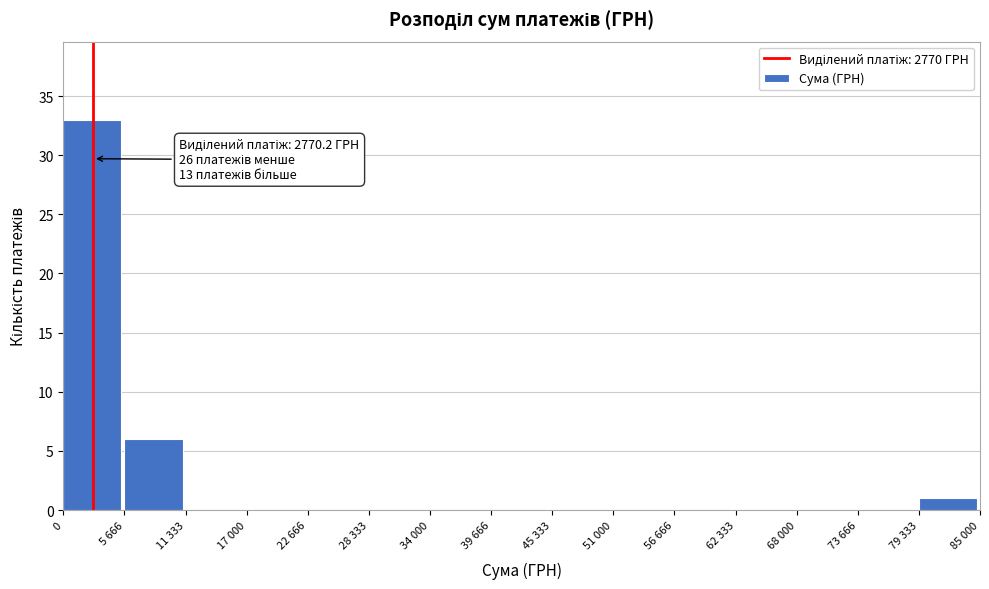

Reading left to right, what are all the values shown in this chart?

0=33	5 666=6	11 333=0	17 000=0	22 666=0	28 333=0	34 000=0	39 666=0	45 333=0	51 000=0	56 666=0	62 333=0	68 000=0	73 666=0	79 333=1